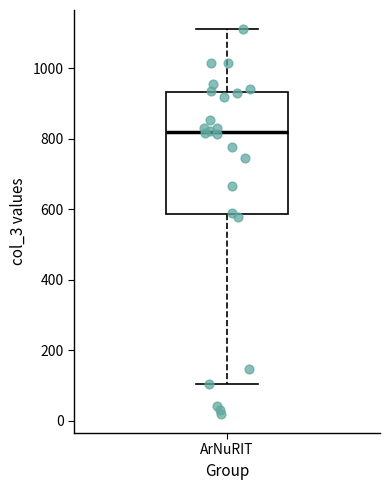

Transcribe this box plot: give where the median line is, the range the box spans, and where the two whiskers end, as read against the y-axis. The values are not printed on the chart, so give them approximately, as read against the axis.

median 820, box 580 to 940, whiskers 100 to 1120